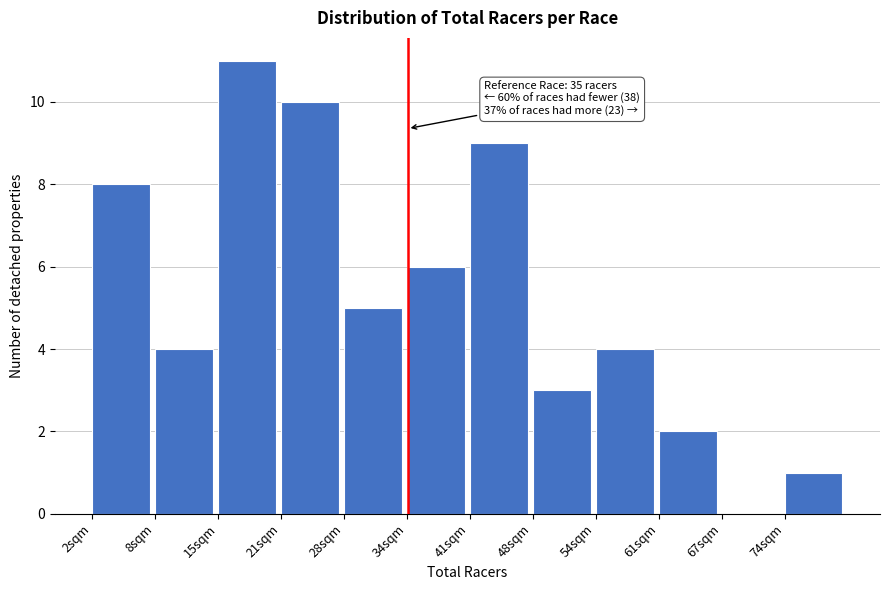

Reading left to right, extract all data points from this chart.

2sqm=8	8sqm=4	15sqm=11	21sqm=10	28sqm=5	34sqm=6	41sqm=9	48sqm=3	54sqm=4	61sqm=2	67sqm=0	74sqm=1